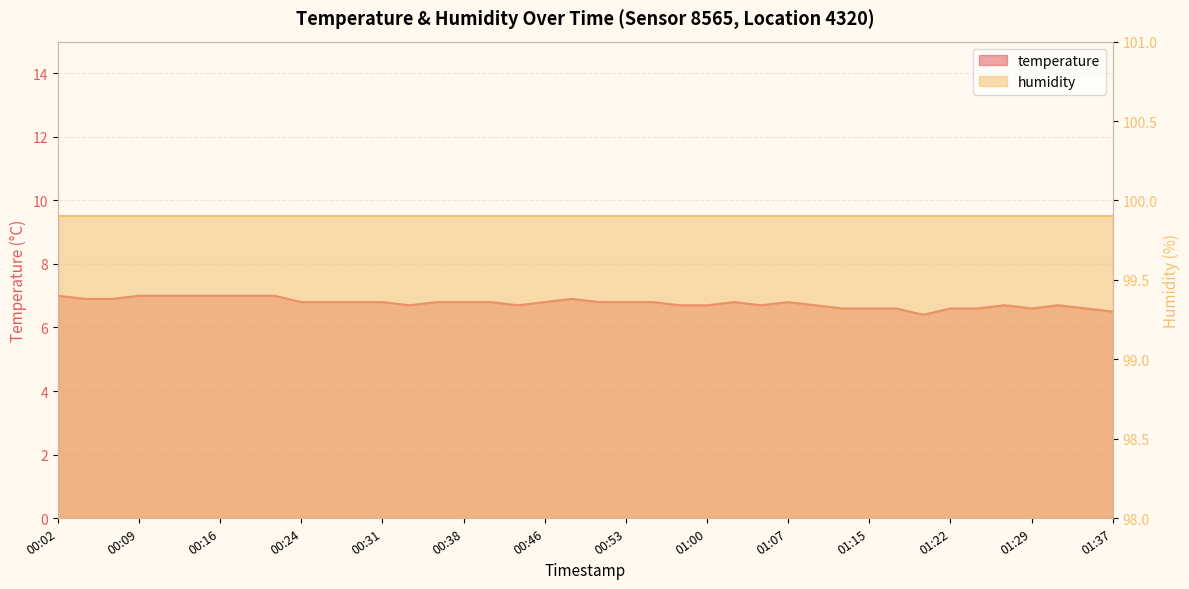

The value at 01:03 is 2.4. True or false?

False